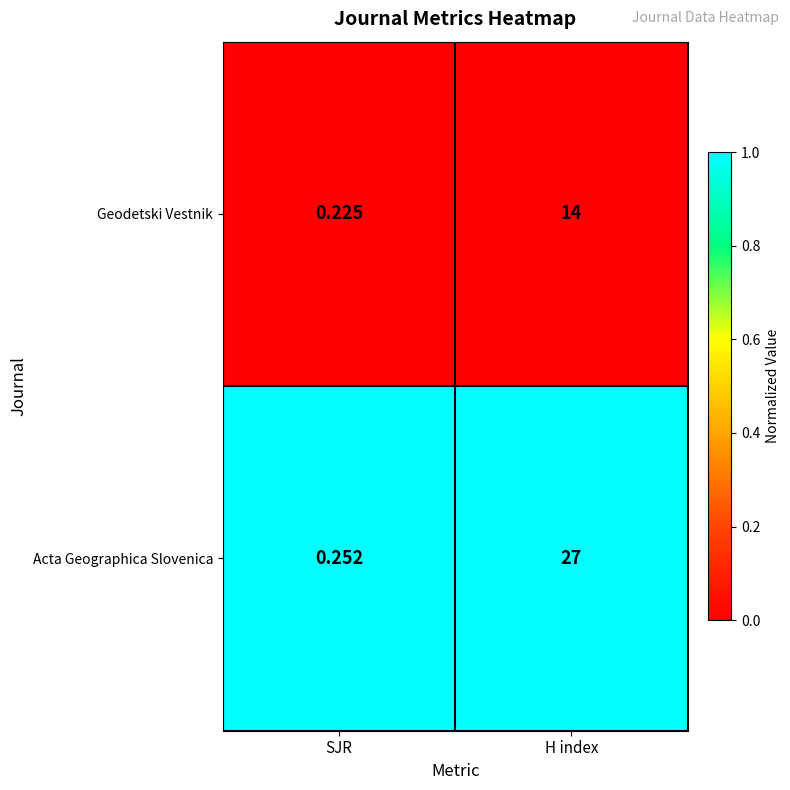

At which category is the sum across all series the highest?

H index